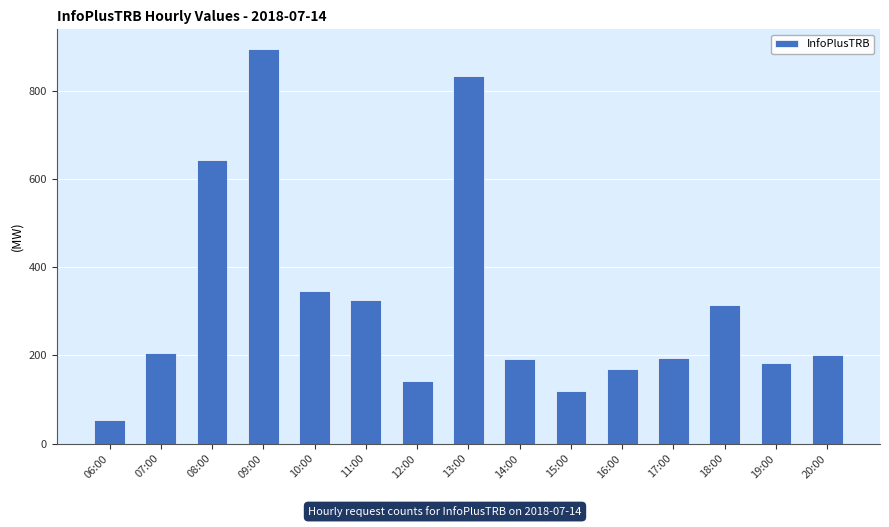

How many bars are there in total?

15